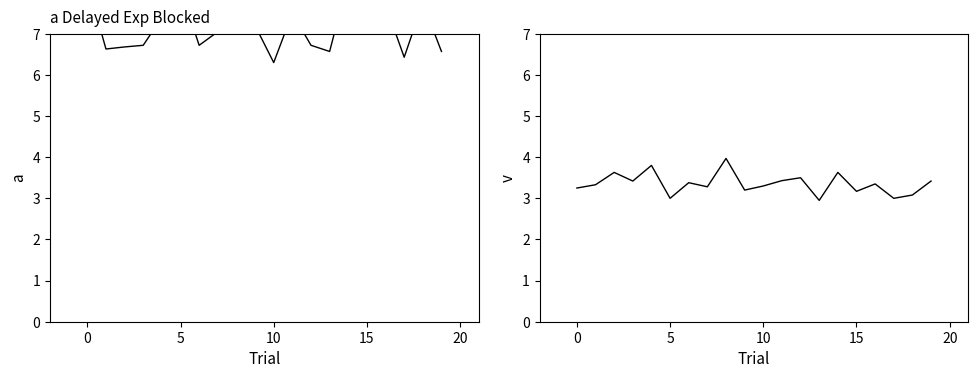

What is the label of the 10th point from the left?

9